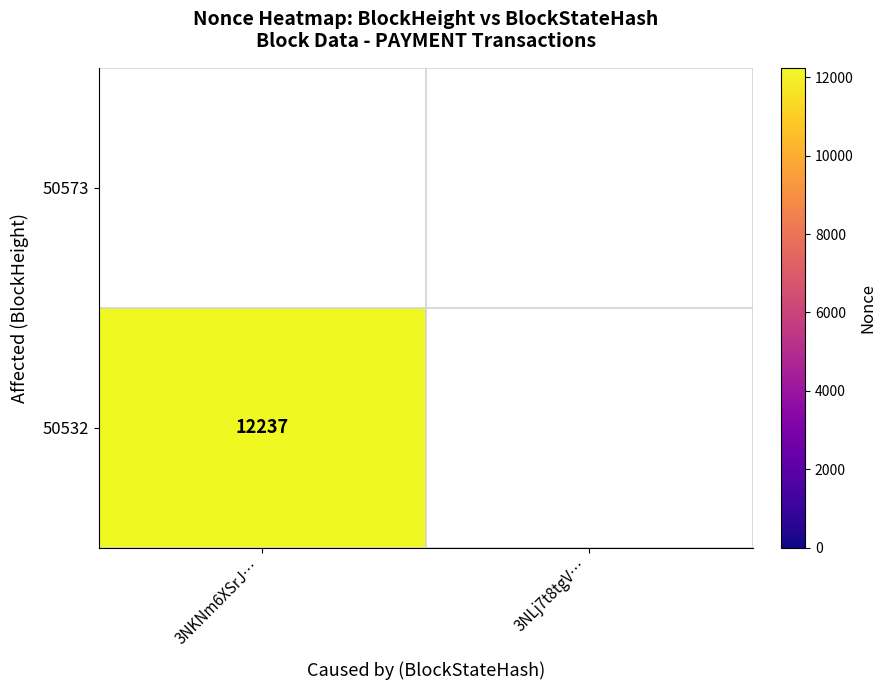

The value of 50532 at 3NKNm6XSrJ… is 8238. True or false?

False